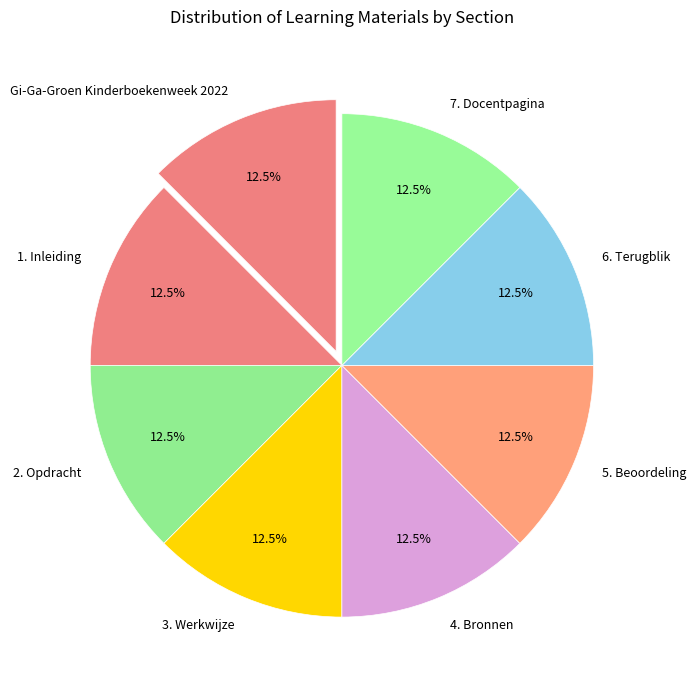

The 7. Docentpagina slice represents 2% of the pie. True or false?

False